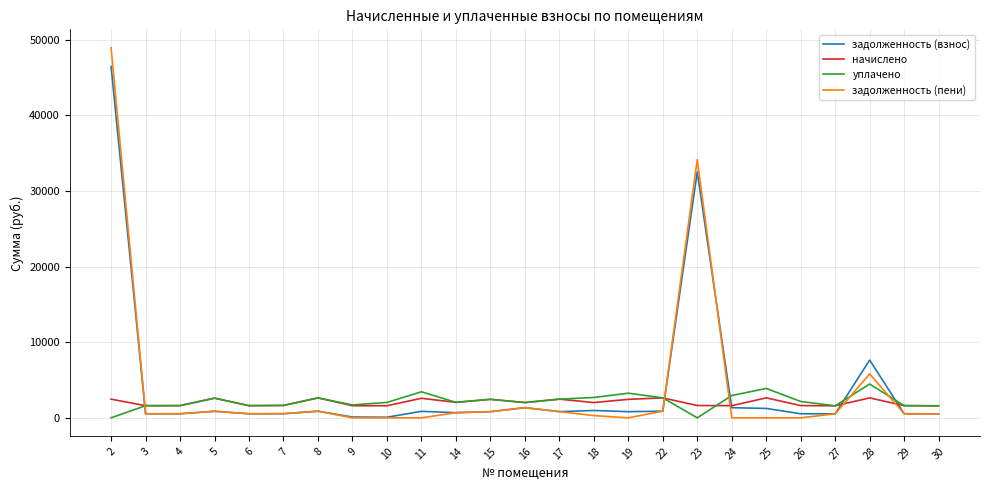

Which series has the widest spread of values?

задолженность (пени)